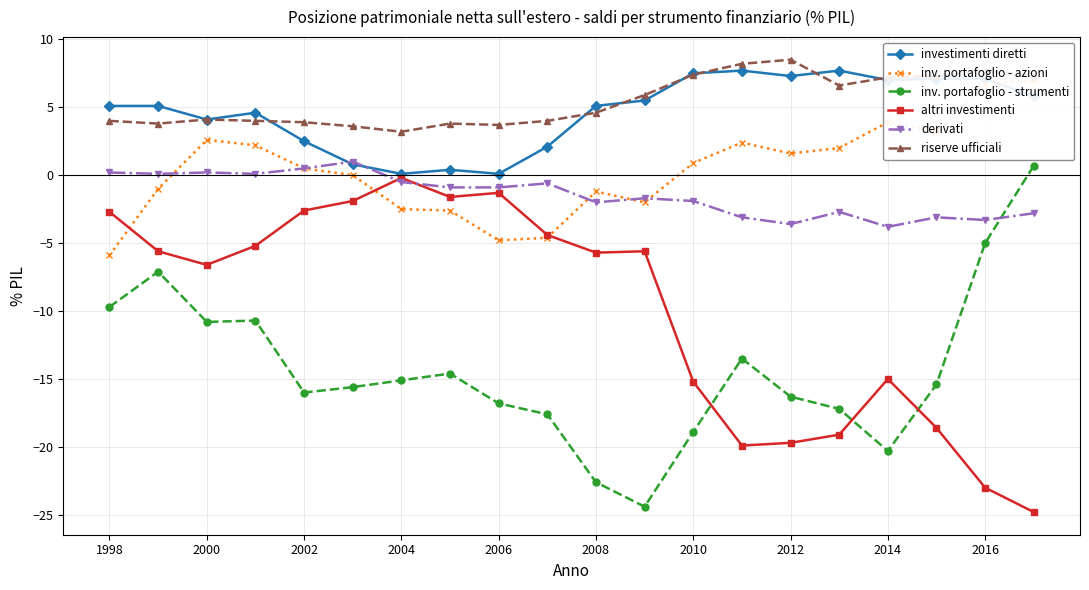

Reading left to right, extract all data points from this chart.

investimenti diretti: 5.1	5.1	4.1	4.6	2.5	0.8	0.1	0.4	0.1	2.1	5.1	5.5	7.5	7.7	7.3	7.7	7.0	7.1	7.1	5.8
inv. portafoglio - azioni: -5.9	-1.0	2.6	2.2	0.5	0.0	-2.5	-2.6	-4.8	-4.6	-1.2	-2.0	0.9	2.4	1.6	2.0	3.9	3.2	6.7	7.0
inv. portafoglio - strumenti: -9.7	-7.1	-10.8	-10.7	-16.0	-15.6	-15.1	-14.6	-16.8	-17.6	-22.6	-24.4	-18.9	-13.5	-16.3	-17.2	-20.3	-15.4	-5.0	0.7
altri investimenti: -2.7	-5.6	-6.6	-5.2	-2.6	-1.9	-0.2	-1.6	-1.3	-4.4	-5.7	-5.6	-15.2	-19.9	-19.7	-19.1	-15.0	-18.6	-23.0	-24.8
derivati: 0.2	0.1	0.2	0.1	0.5	1.0	-0.5	-0.9	-0.9	-0.6	-2.0	-1.7	-1.9	-3.1	-3.6	-2.7	-3.8	-3.1	-3.3	-2.8
riserve ufficiali: 4.0	3.8	4.1	4.0	3.9	3.6	3.2	3.8	3.7	4.0	4.6	5.9	7.4	8.2	8.5	6.6	7.2	7.3	7.7	7.3